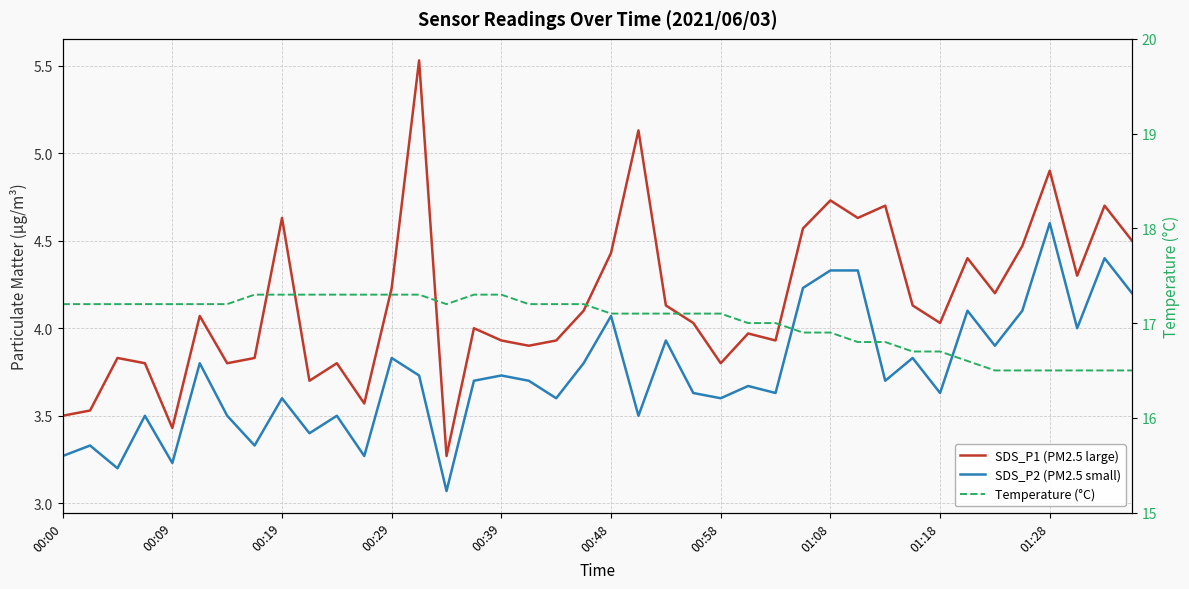

Which series has the widest spread of values?

SDS_P1 (PM2.5 large)